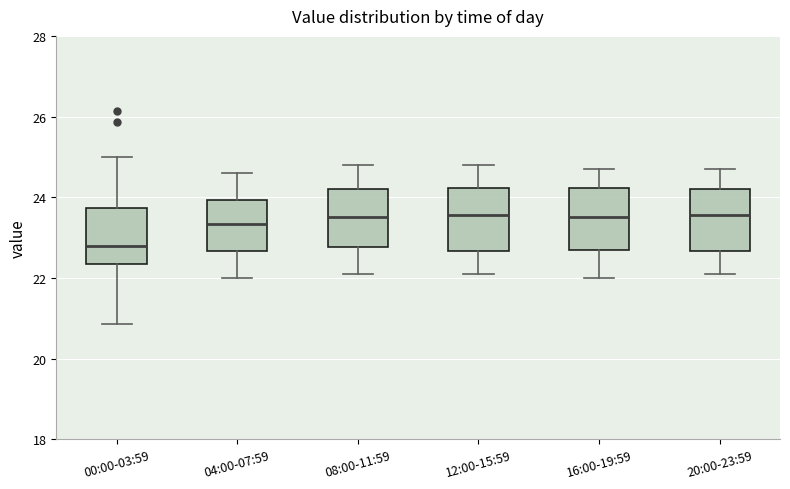

Where does the upper whisker of the box for 00:00-03:59 end on the y-axis? The values are not printed on the chart, so give them approximately, as read against the axis.

25.0